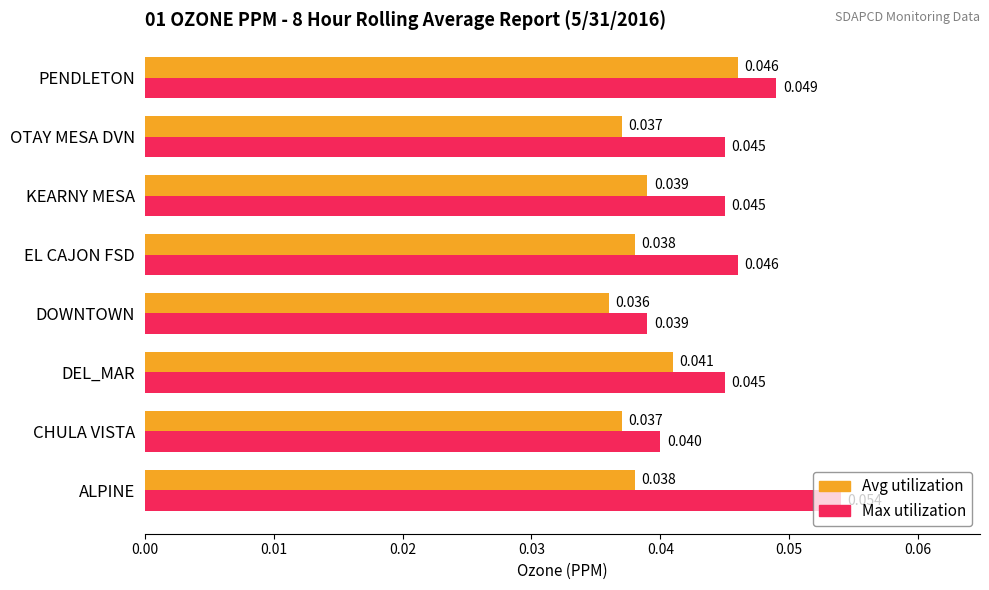

How many distinct data groups are displayed?

2